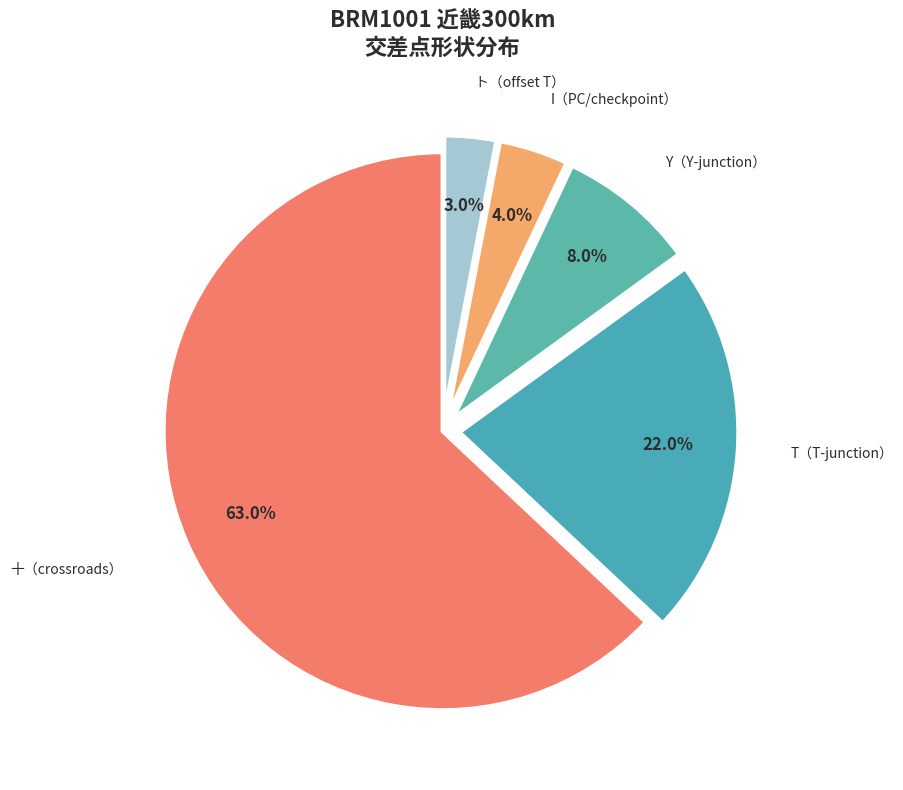

What percentage is NOT represented by I（PC/checkpoint）?

96.0%